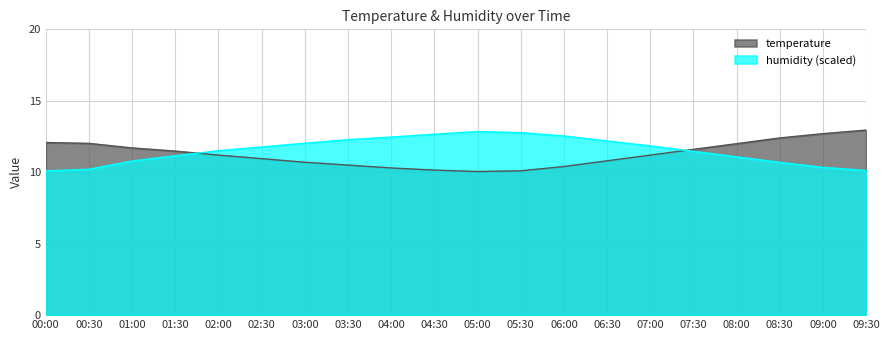

Is it true that humidity equals 2.5 at 03:00?

False